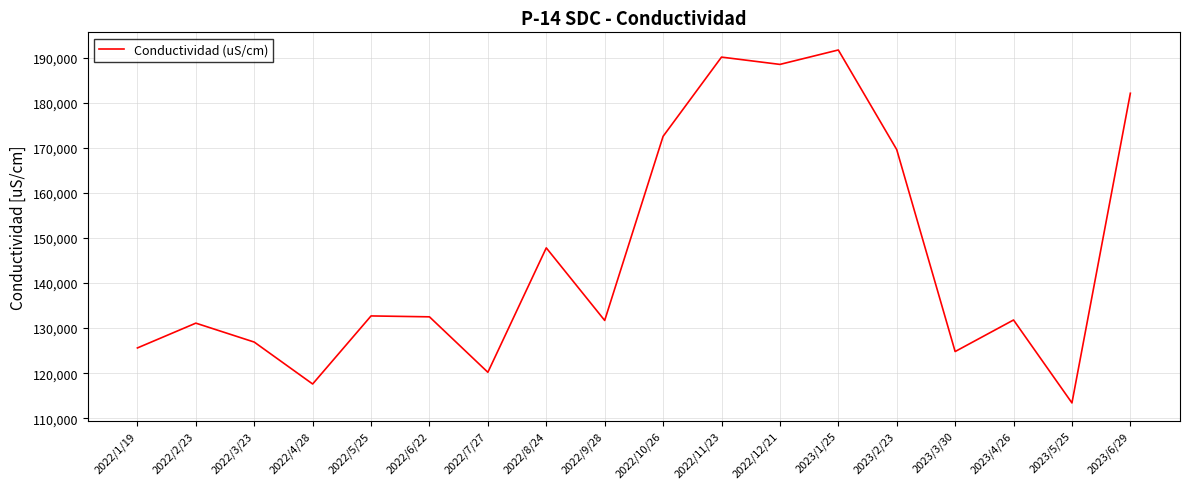

How many lines are shown in the chart?

1